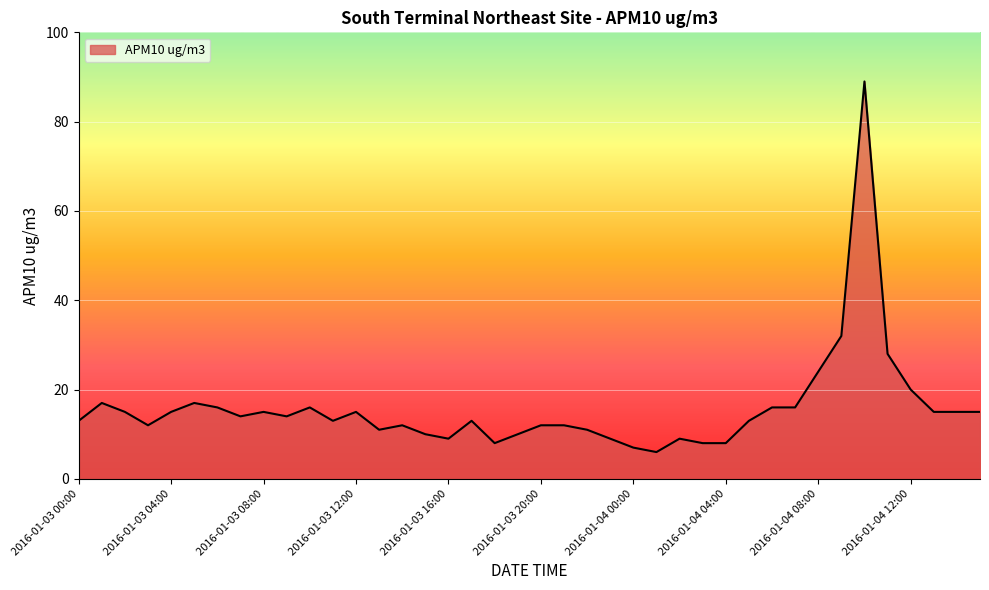

What is the smallest value displayed?

6